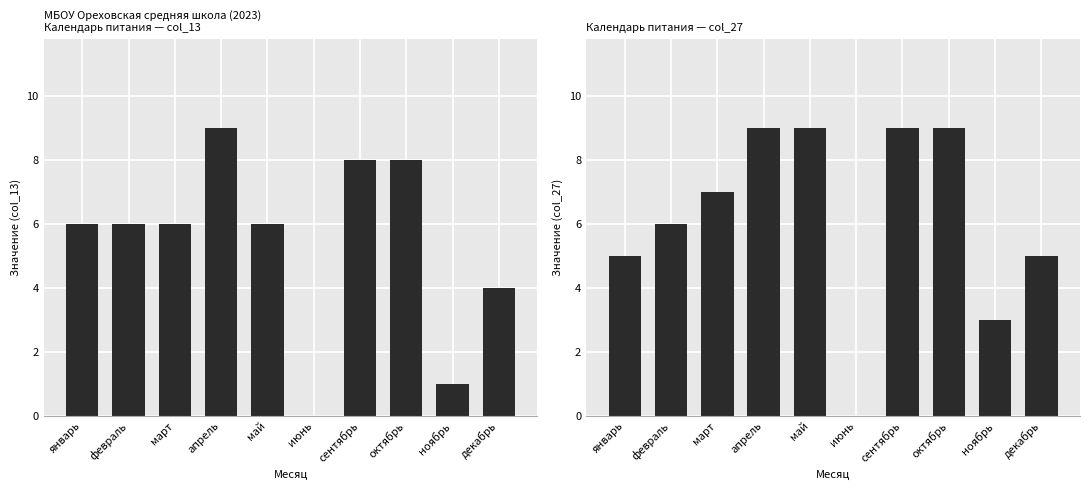

What is the difference between the maximum and minimum values in the Значение (col_13) series?

9